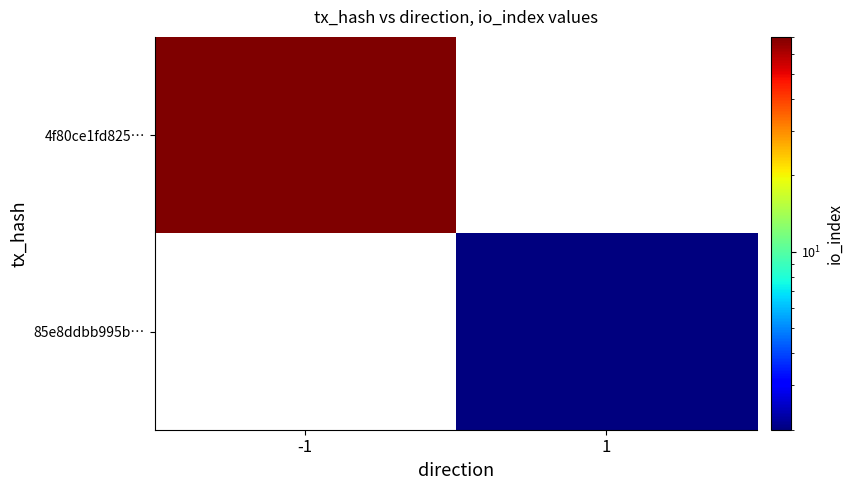

How many positive values does the 85e8ddbb995b… series have?

1